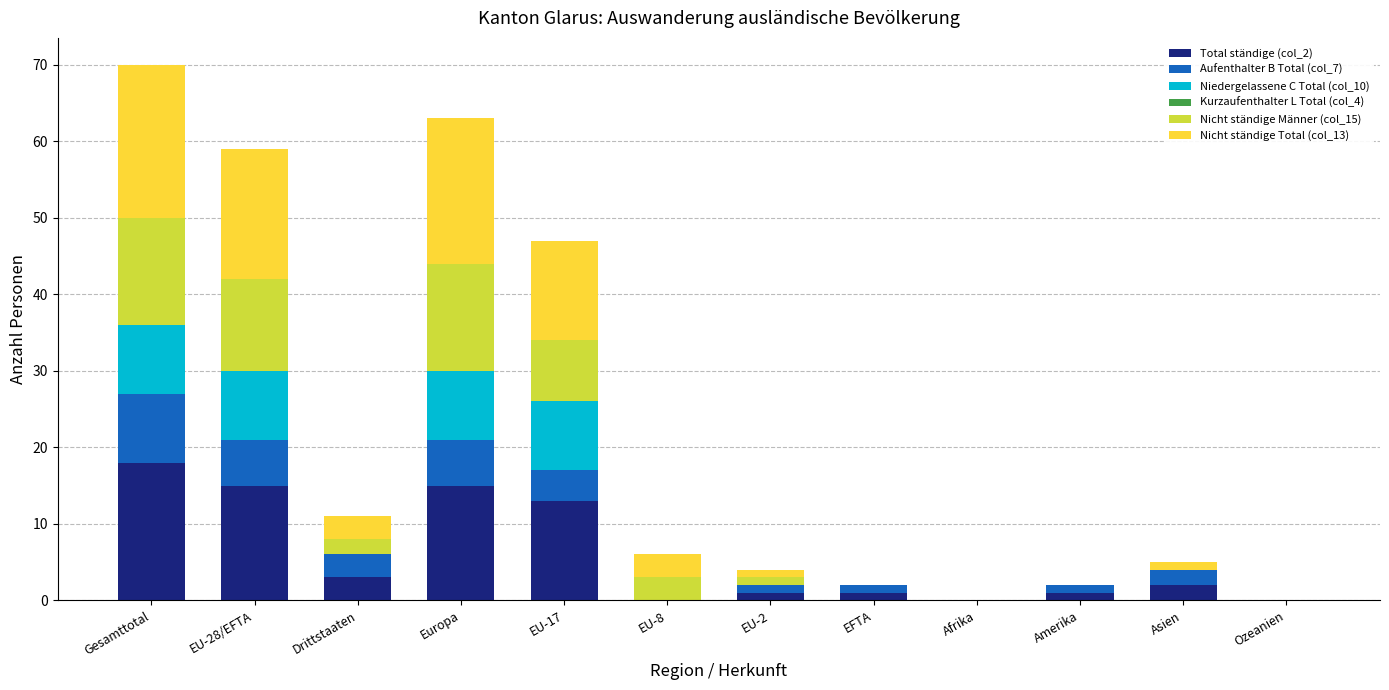

Between Europa and EFTA, which series saw the biggest shift?

Nicht ständige Total (col_13)